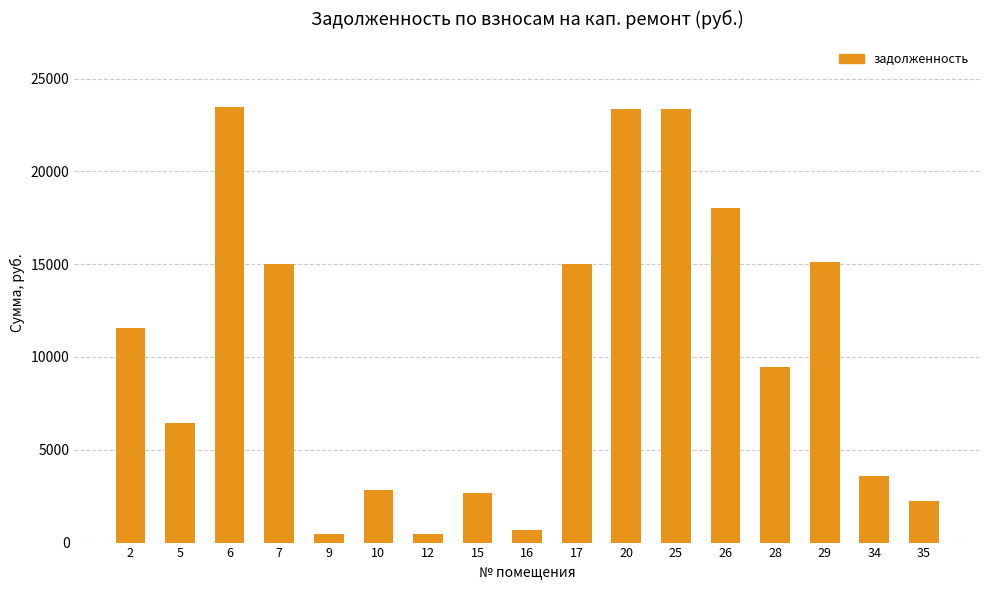

Which has a higher value, 20 or 17?

20